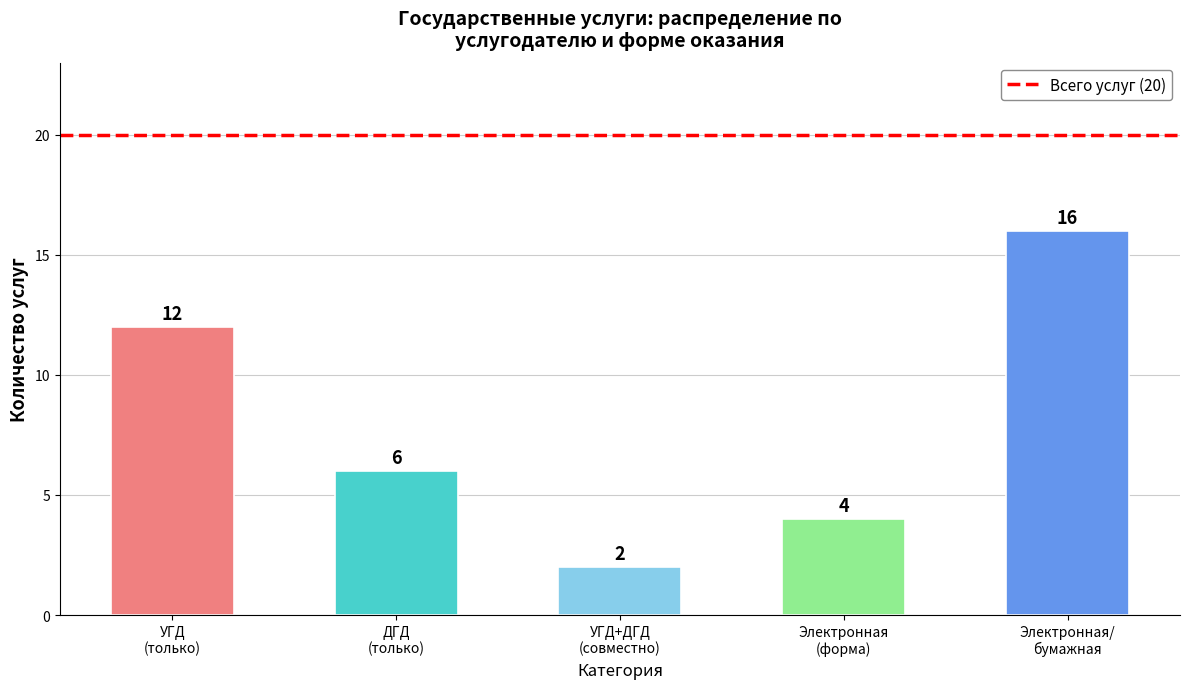

Count the values in the range 4 to 12.

3